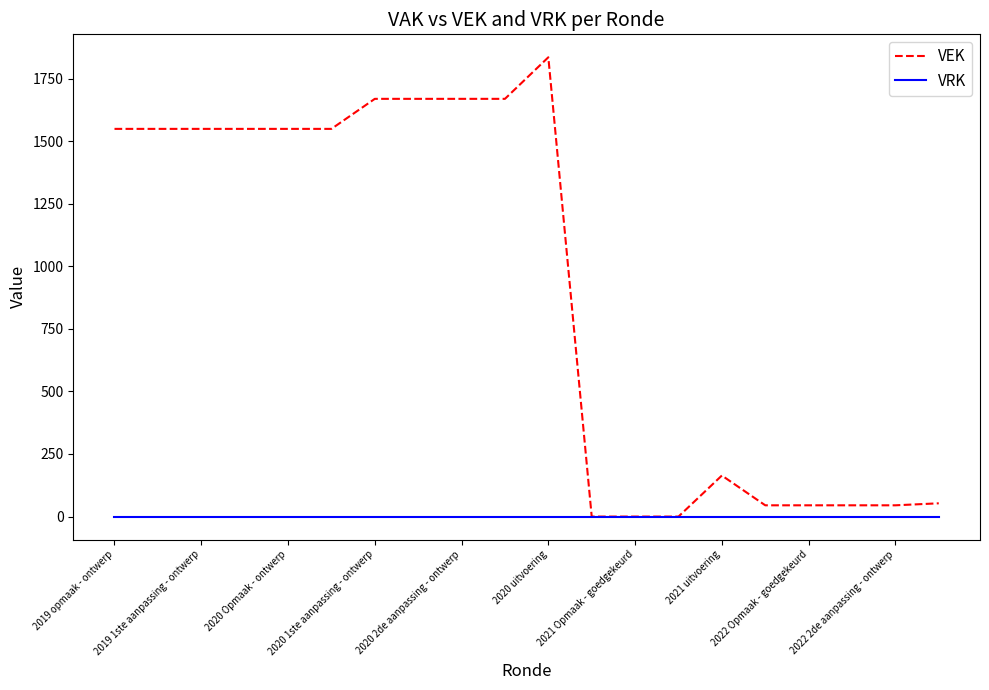

Rank the series by their average value, from lowest to highest.

VRK, VEK